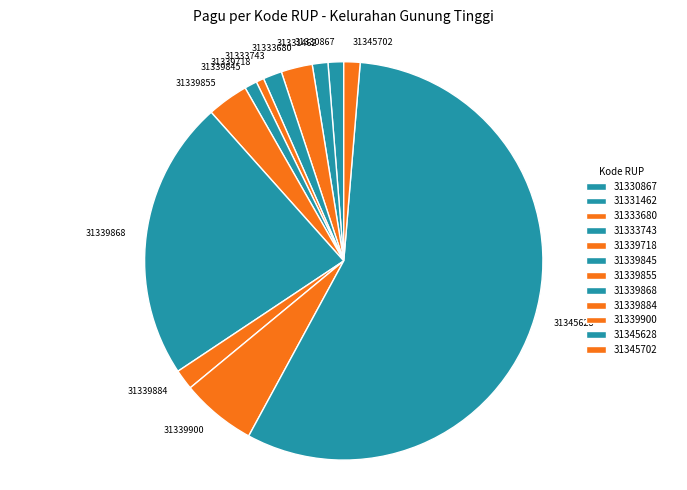

Which slice is the largest?

31345628